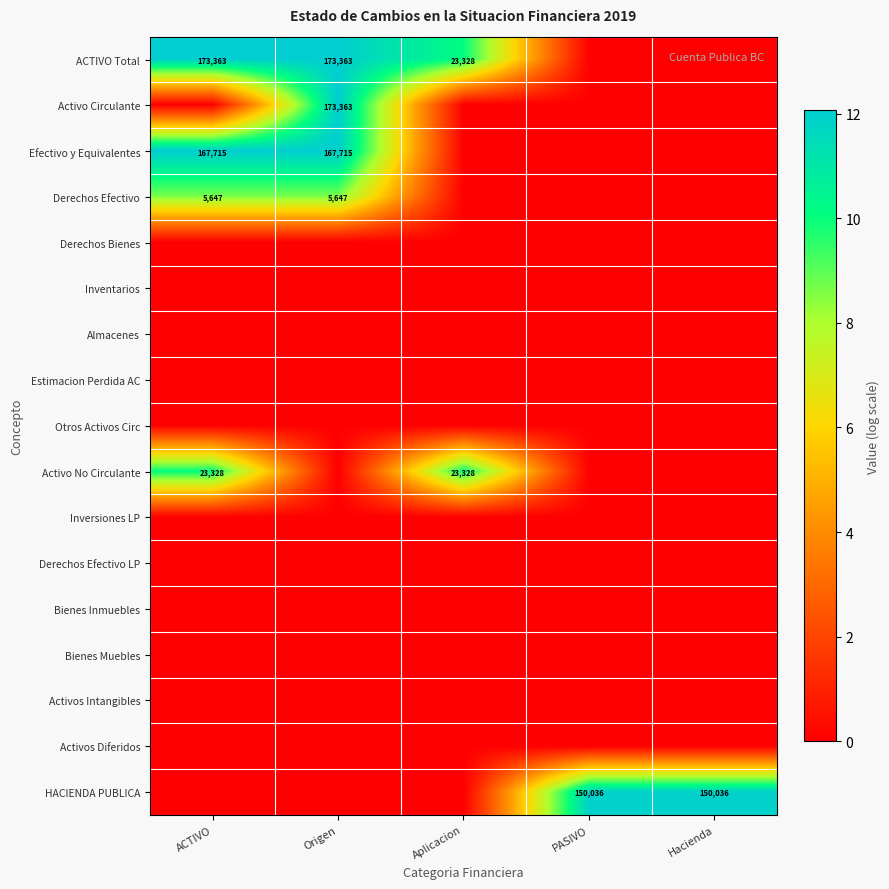

True or false: Activo Circulante has a value of 4.1 at Origen.

False